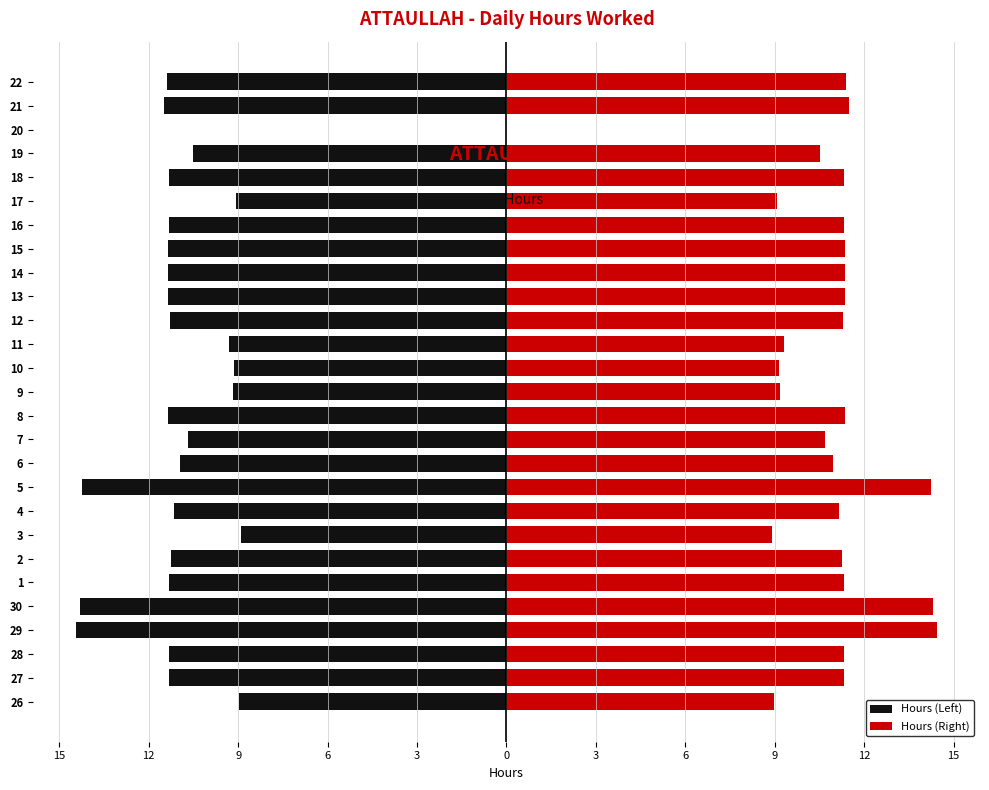

At how many categories does at least one series exceed 7?

26